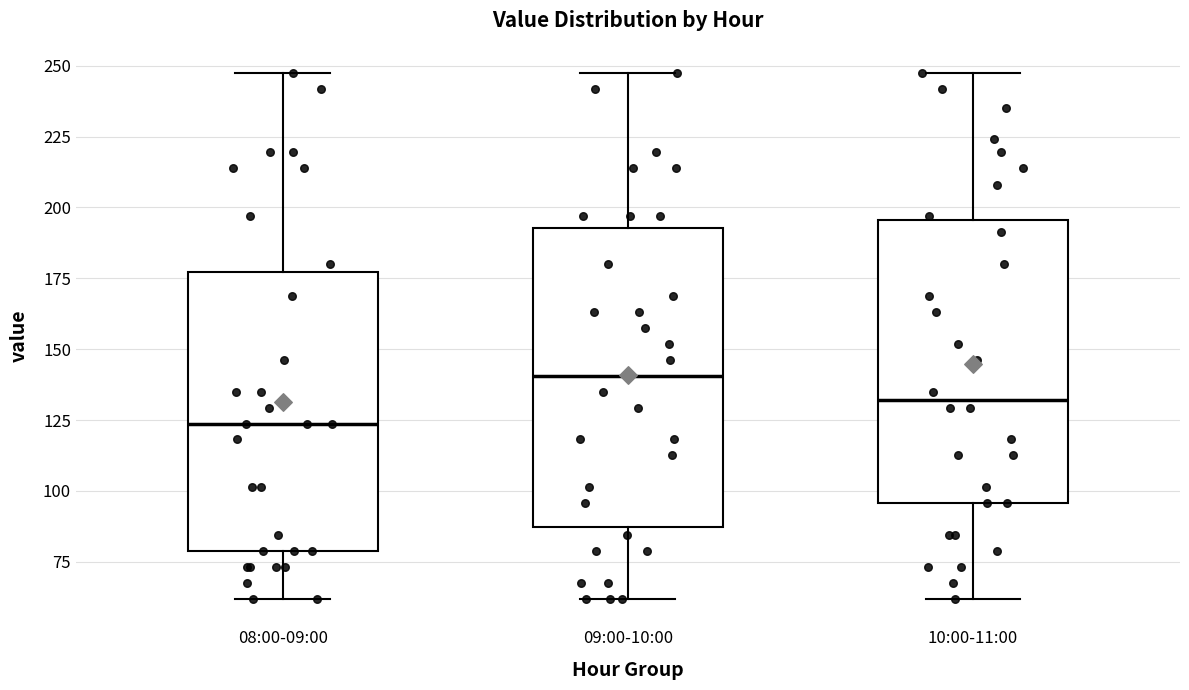

Where does the lower whisker of the box for 10:00-11:00 end on the y-axis? The values are not printed on the chart, so give them approximately, as read against the axis.

60